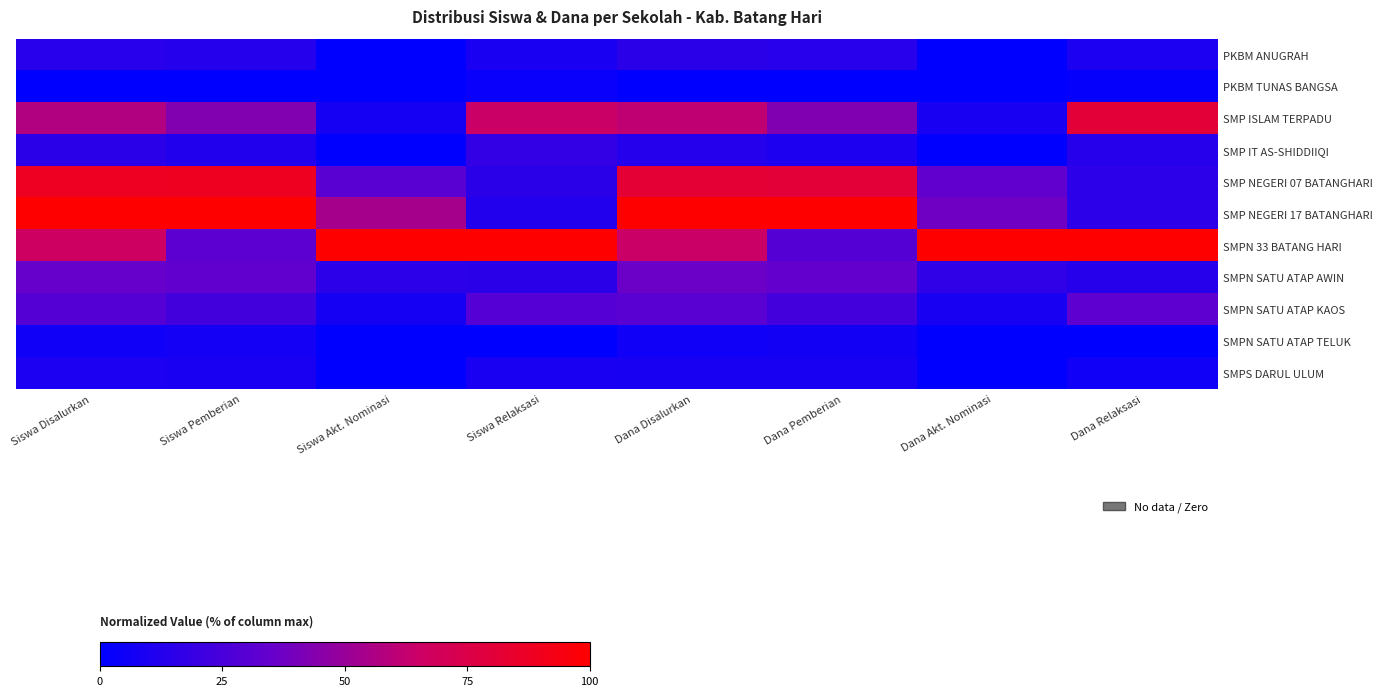

Count the number of data series in this chart.

11